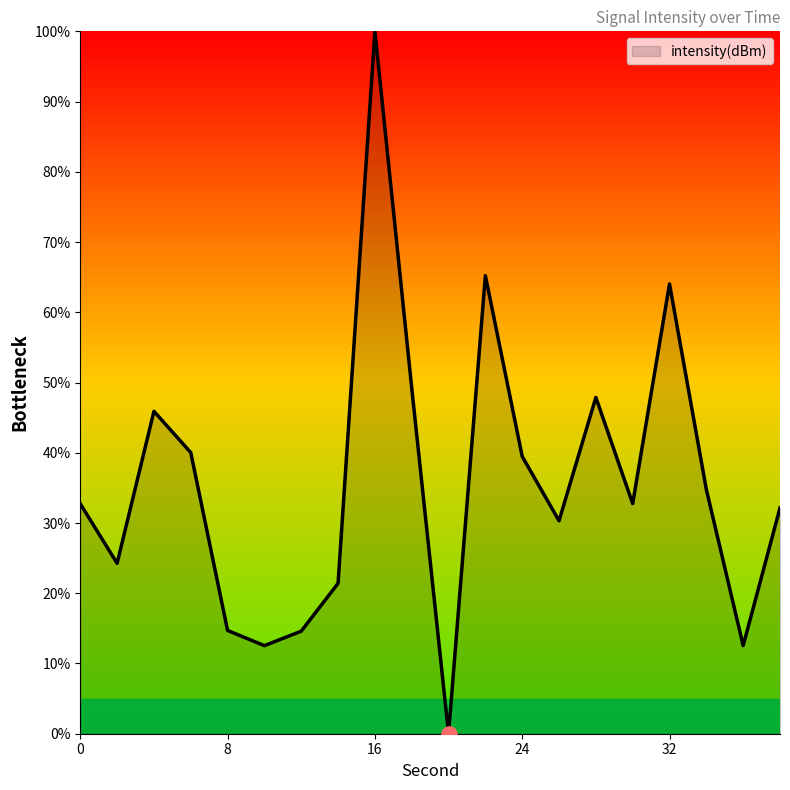

How many lines are shown in the chart?

1